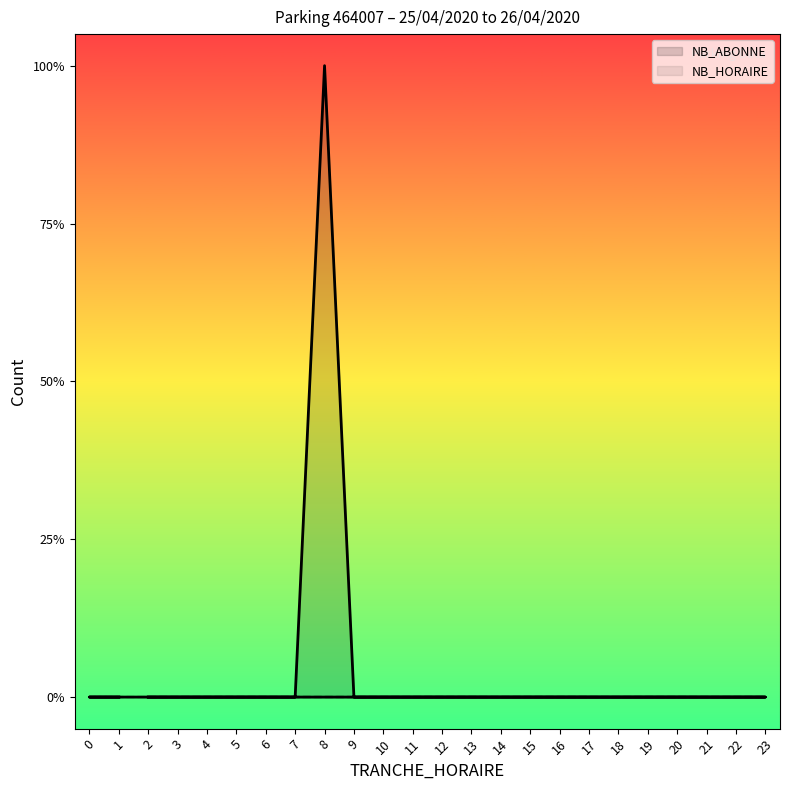

Reading left to right, what are all the values shown in this chart?

2=0	3=0	4=0	5=0	6=0	7=0	8=1	9=0	10=0	11=0	12=0	13=0	14=0	15=0	16=0	17=0	18=0	19=0	20=0	21=0	22=0	23=0	0=0	1=0